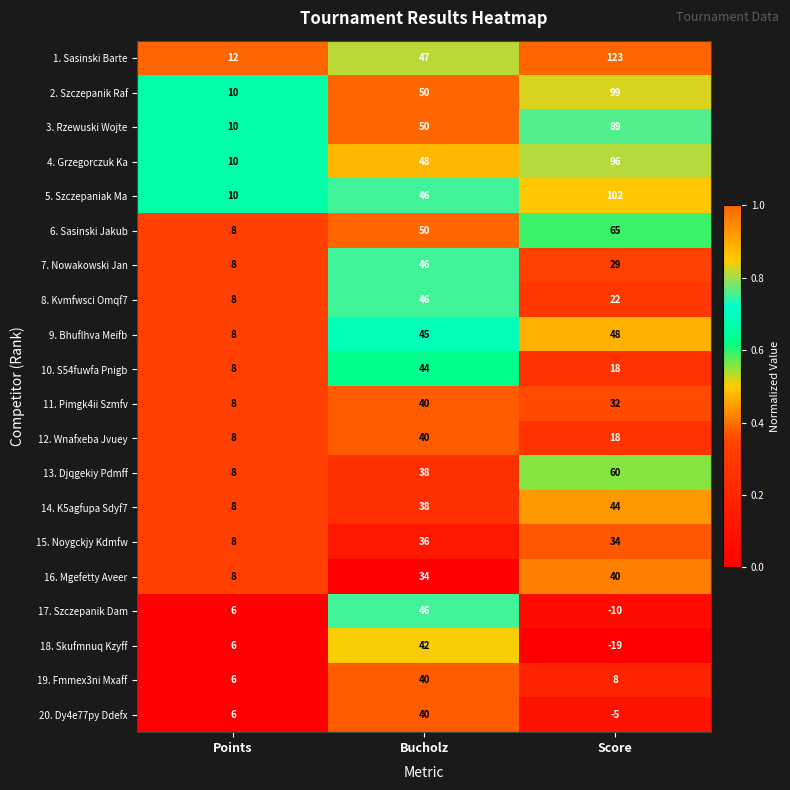

True or false: 20. Dy4e77py Ddefx has a value of -5 at Score.

True